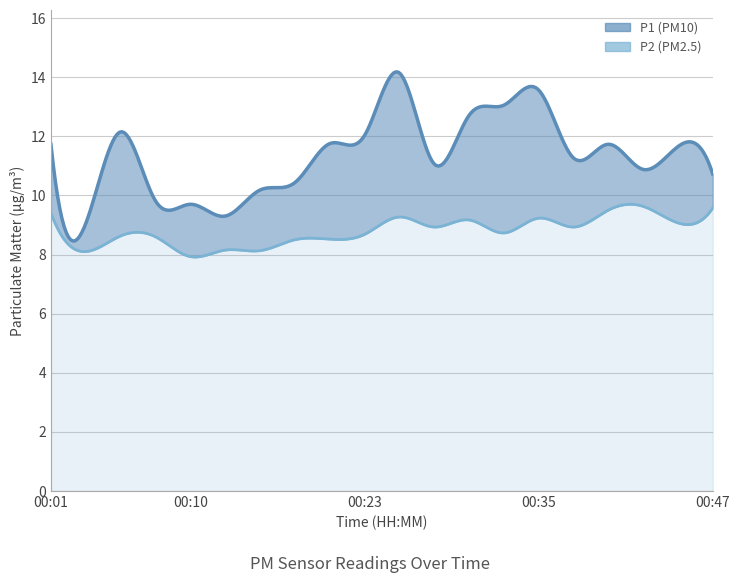

True or false: P2 has a value of 8.9 at 00:37.

True